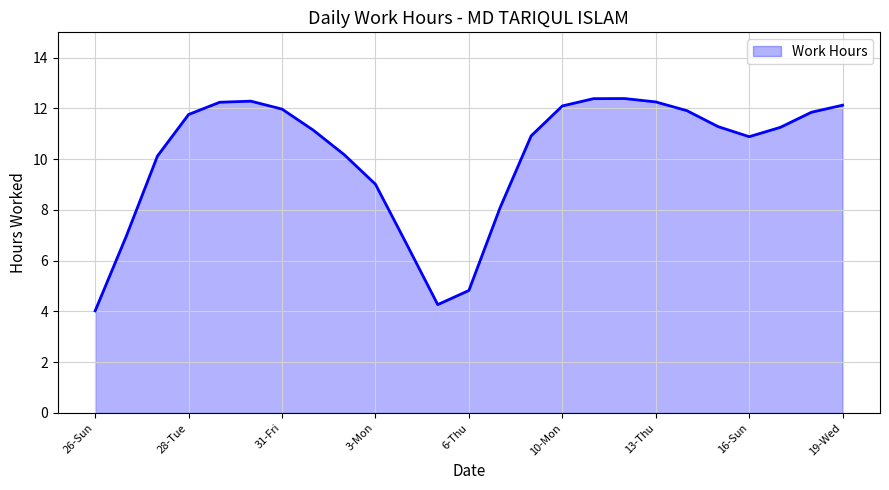

True or false: the data shows 2.7 at 11.

False